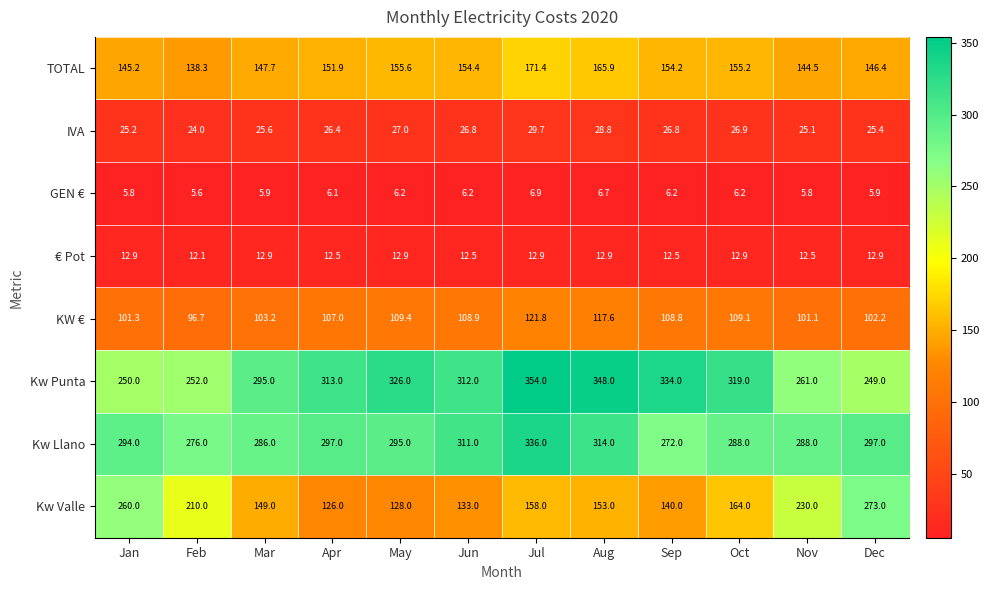

Rank the series at Dec from lowest to highest value.

GEN €, € Pot, IVA, KW €, TOTAL, Kw Punta, Kw Valle, Kw Llano